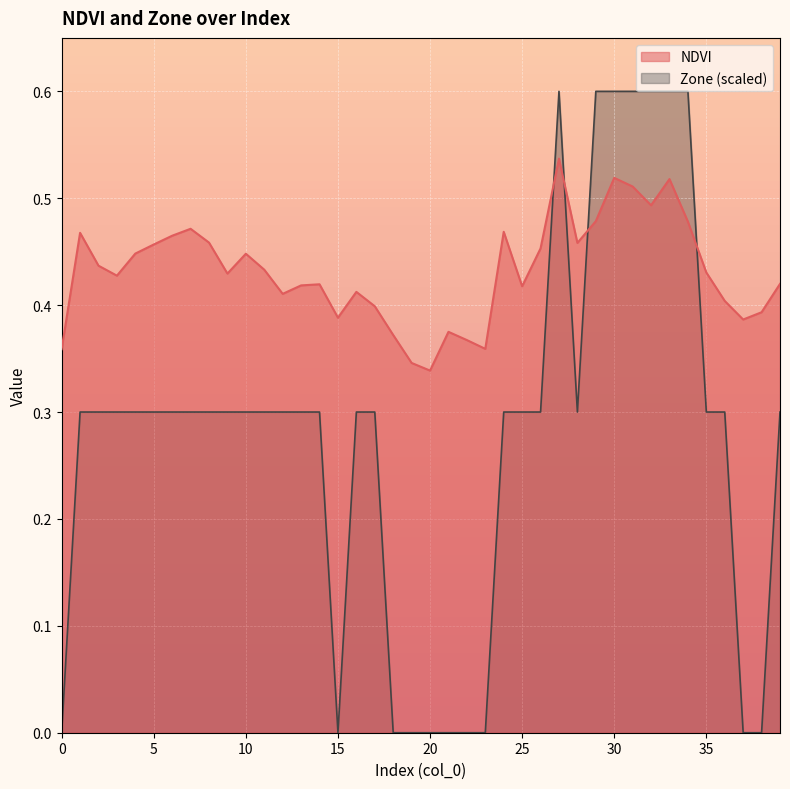

At how many categories does at least one series exceed 0?

40